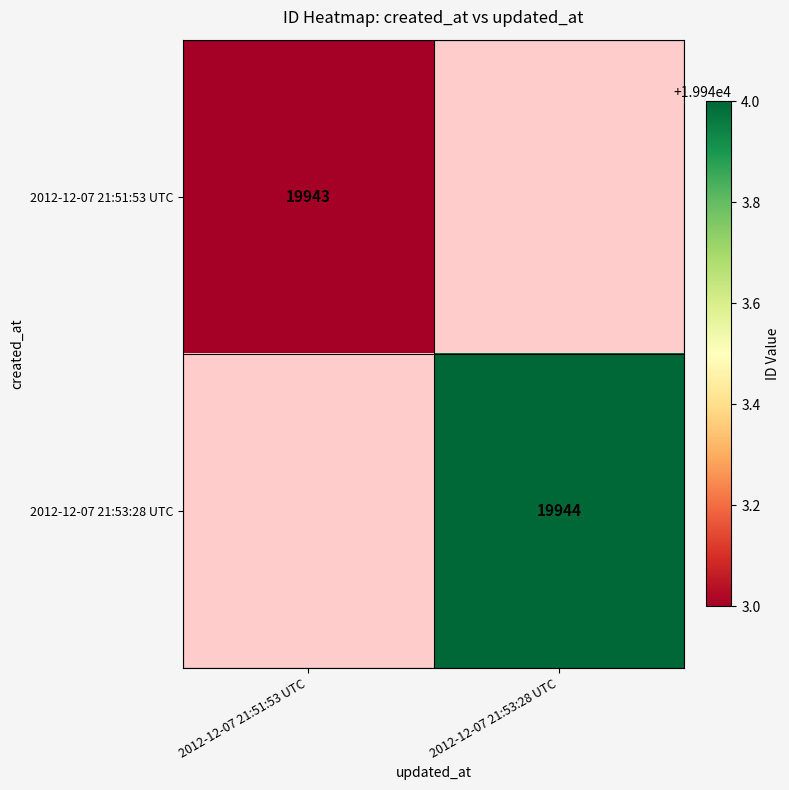

The 2012-12-07 21:51:53 UTC series shows 19943 at 2012-12-07 21:51:53 UTC. True or false?

True